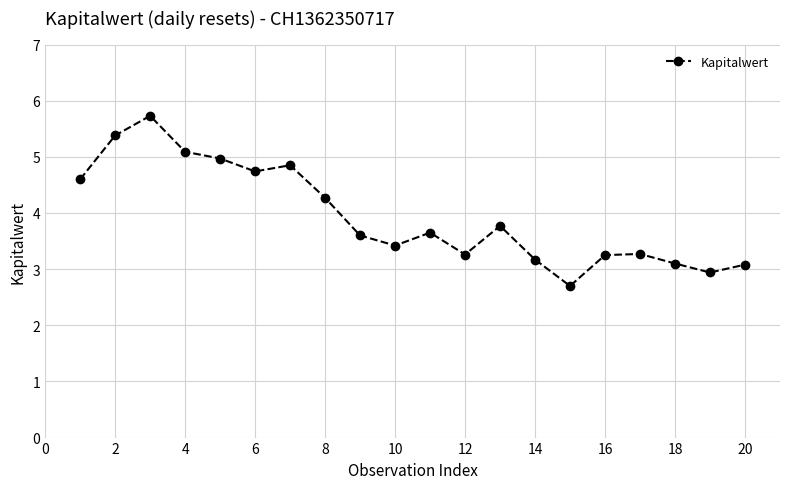

What is the value of the 6th point from the left?

4.7